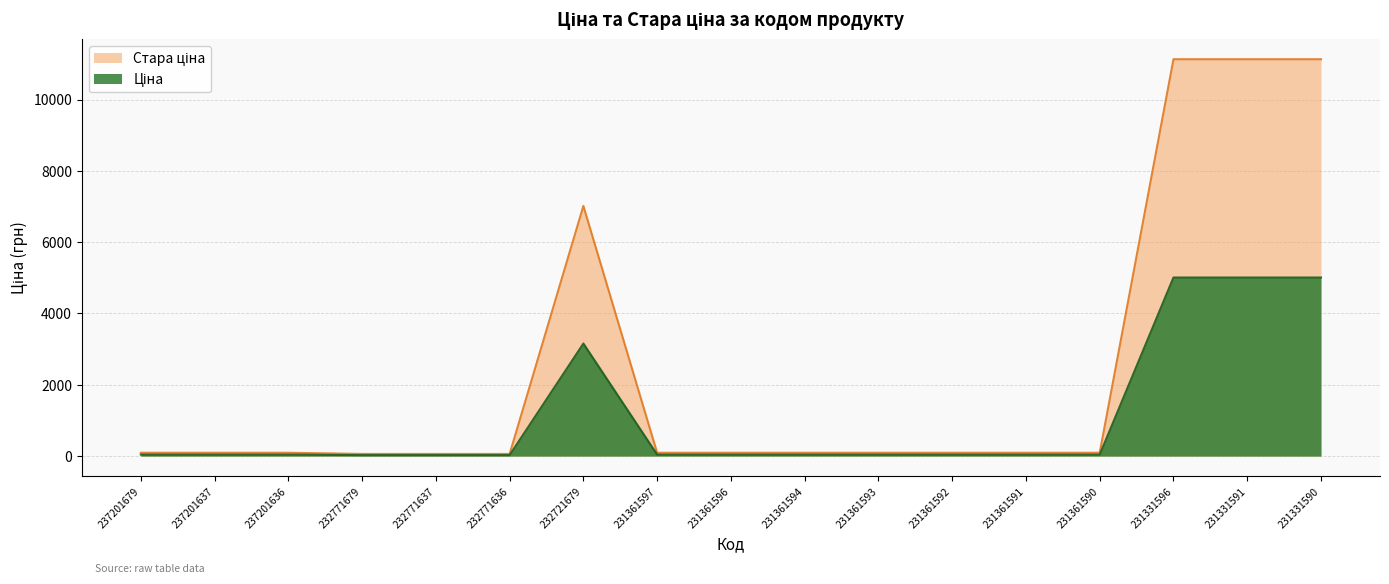

What is the approximate value of Ціна at 232771679?

27.6